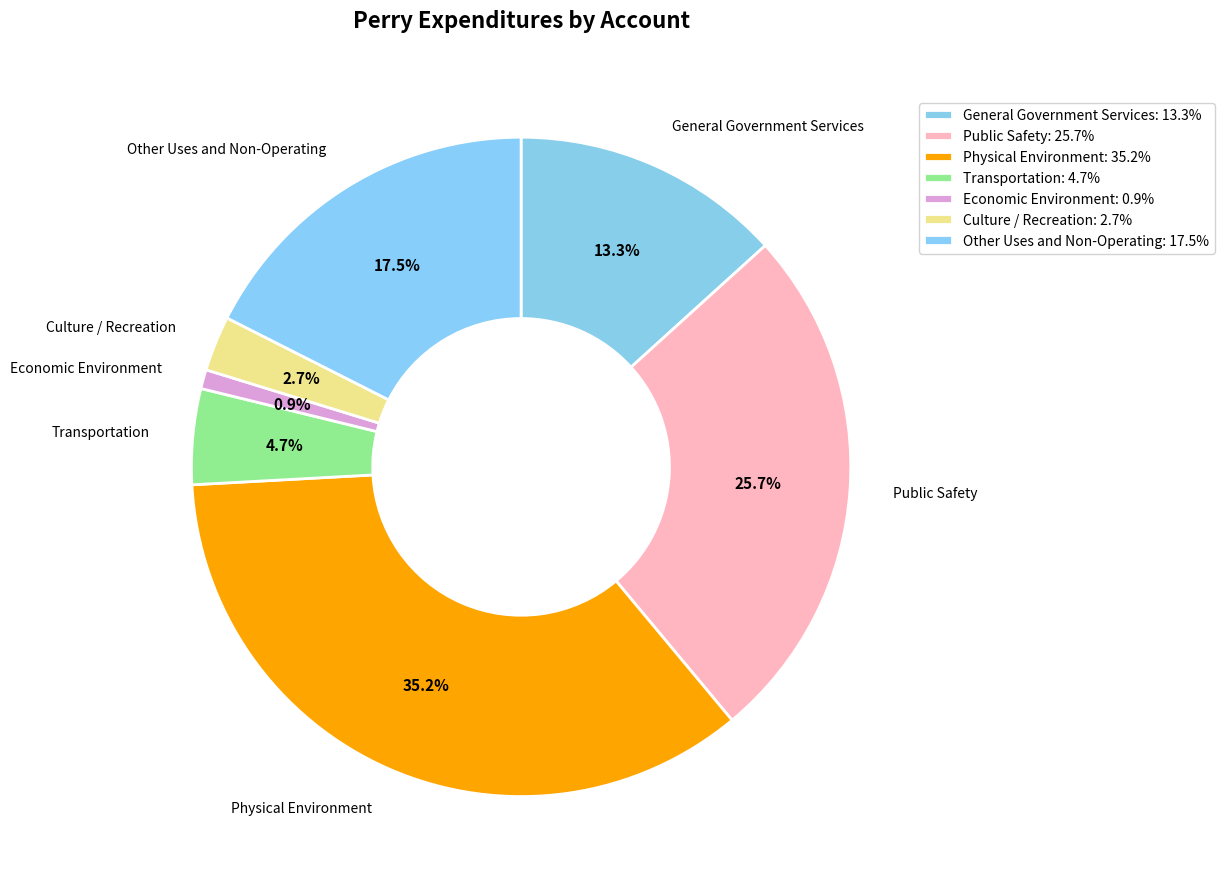

What percentage is the Economic Environment slice, to the nearest percent?

1%